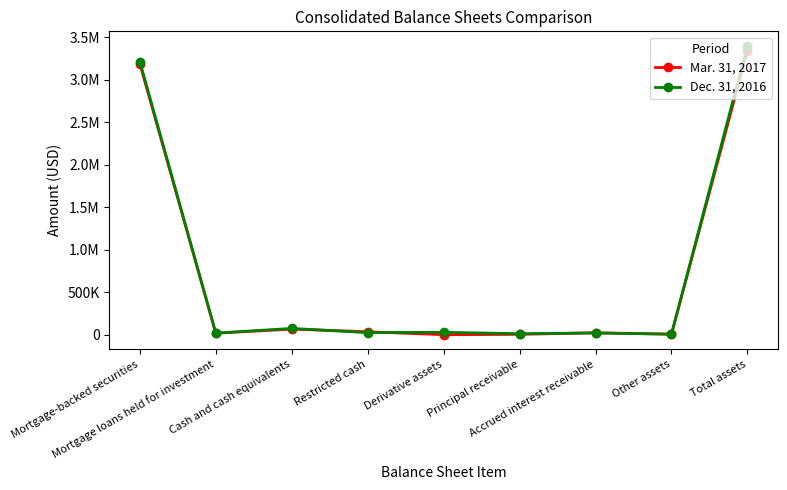

Which has a higher value, Principal receivable or Derivative assets?

Principal receivable